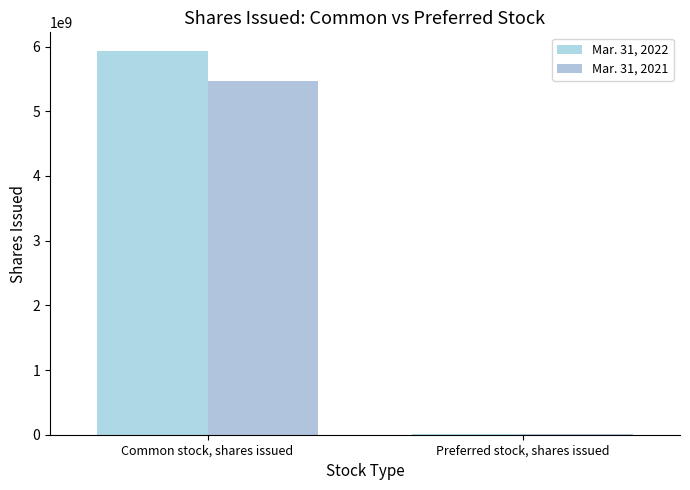

Which has a higher value, Common stock, shares issued or Preferred stock, shares issued?

Common stock, shares issued